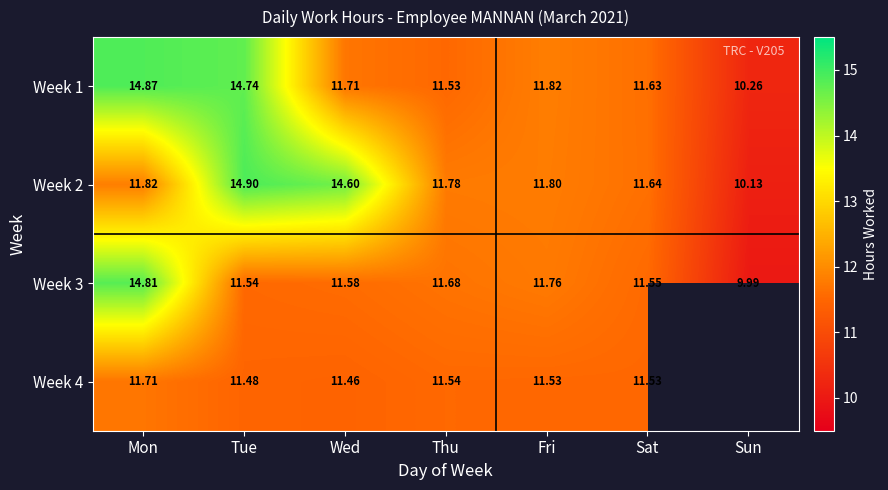

Where is Week 3 nearest to the value 12?

Fri